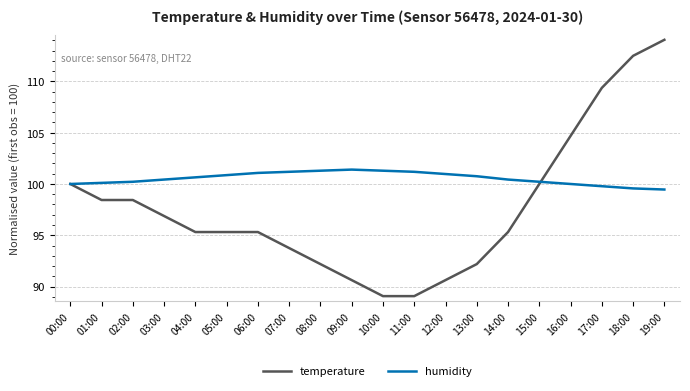

List the series in order of their peak value, highest first.

temperature, humidity